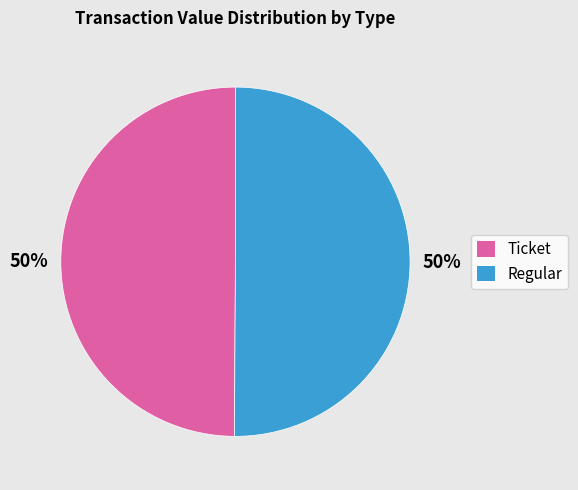

To the nearest percent, what is the average slice percentage?

50%